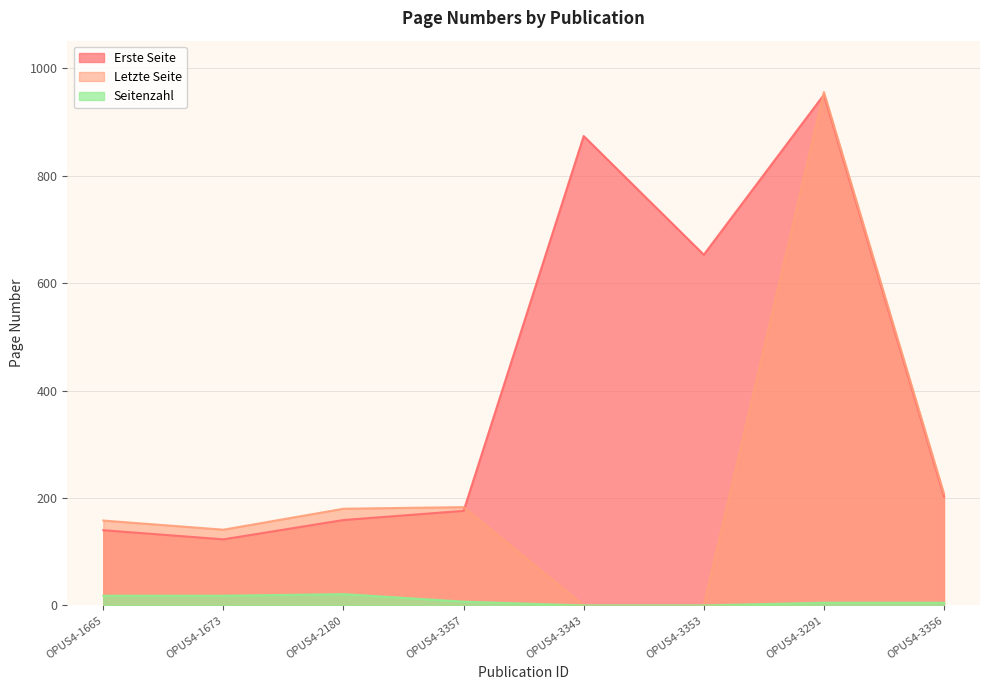

What are all the series names shown in the legend?

Erste Seite, Letzte Seite, Seitenzahl